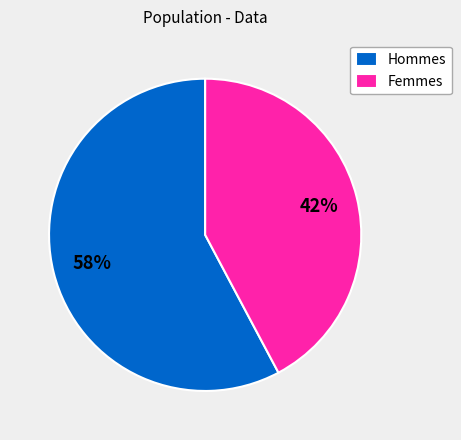

Between Hommes and Femmes, which is larger?

Hommes